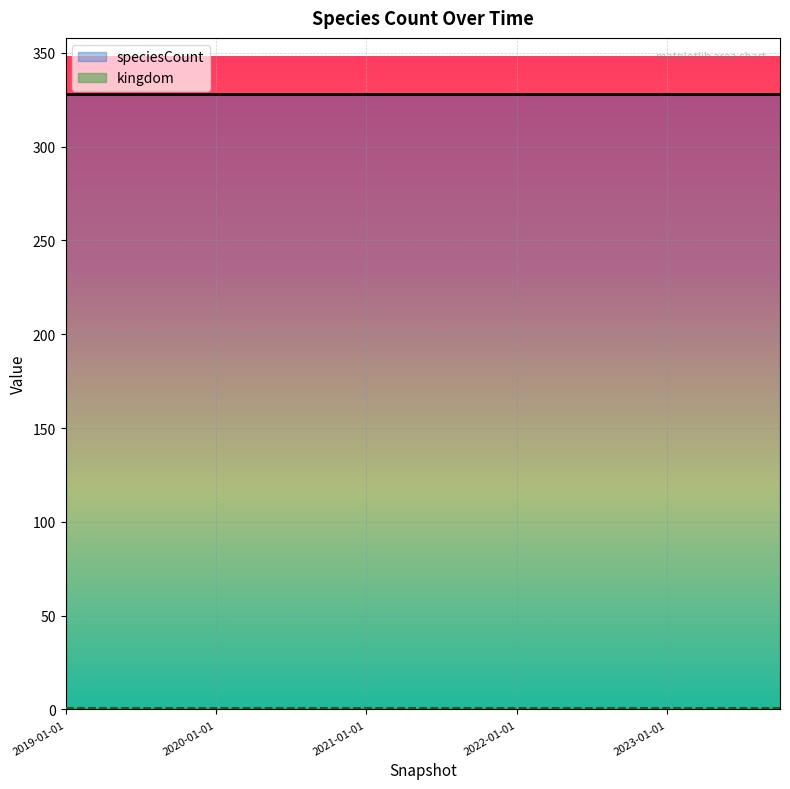

What is the sum of the kingdom values at 2022-04-01 and 2022-10-01?

2